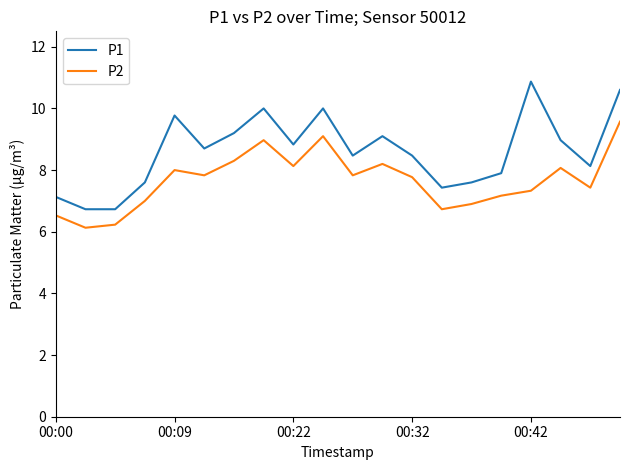

What is the highest value of the P1 series?

10.9